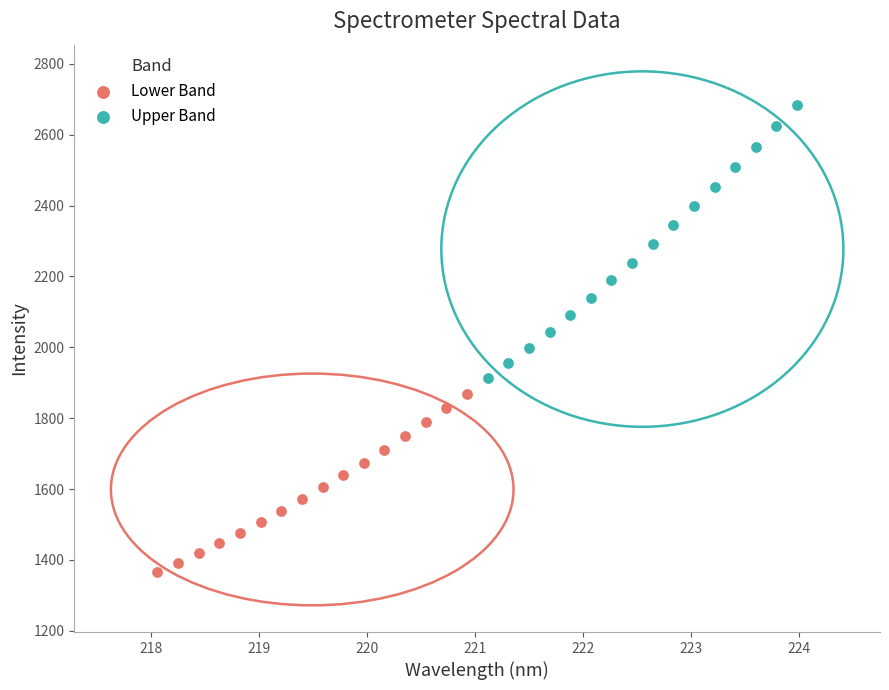

Which series has the largest Y range (max minus min)?

Upper Band